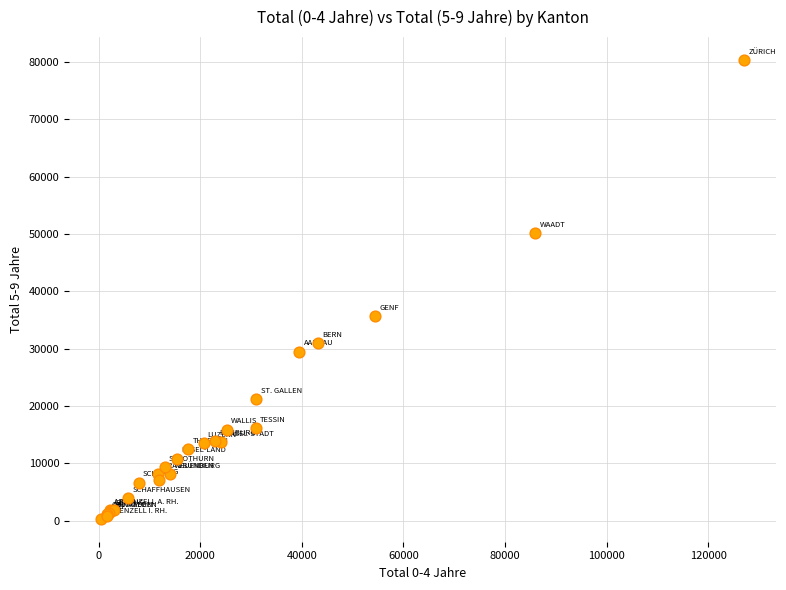

What Y value in the scatter plot is closest to 40335?

35703